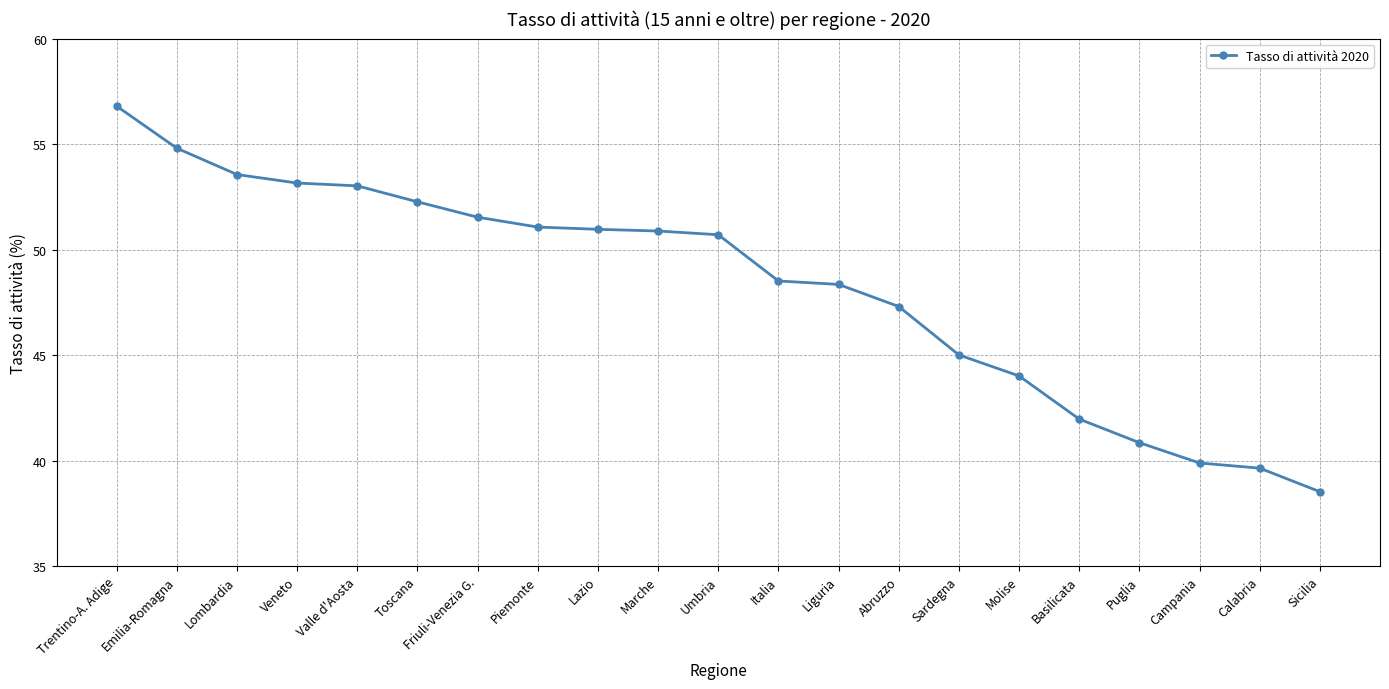

What is the label of the 5th point from the left?

Valle d'Aosta